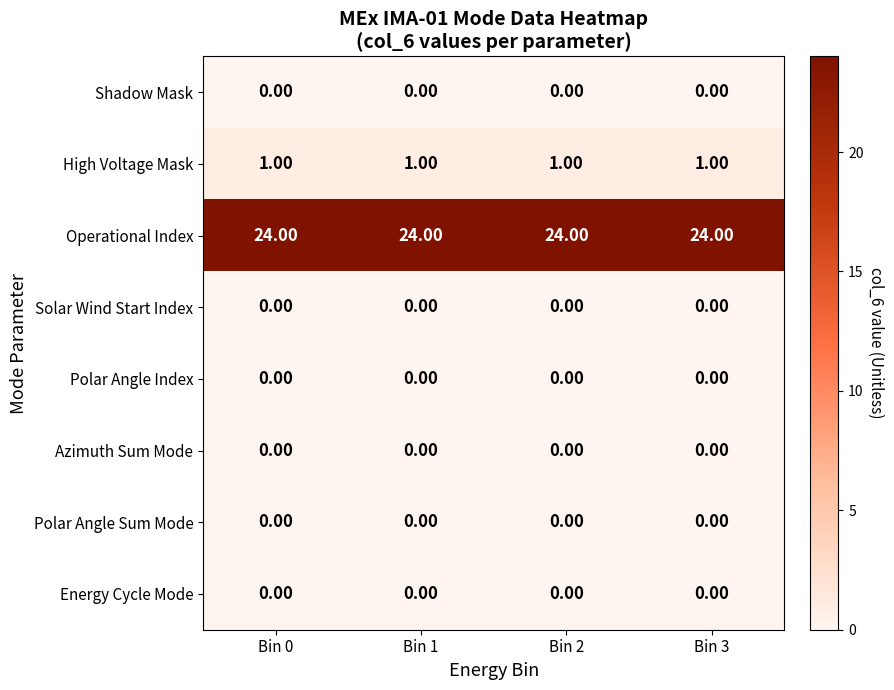

What is the sum of all High Voltage Mask values?

4